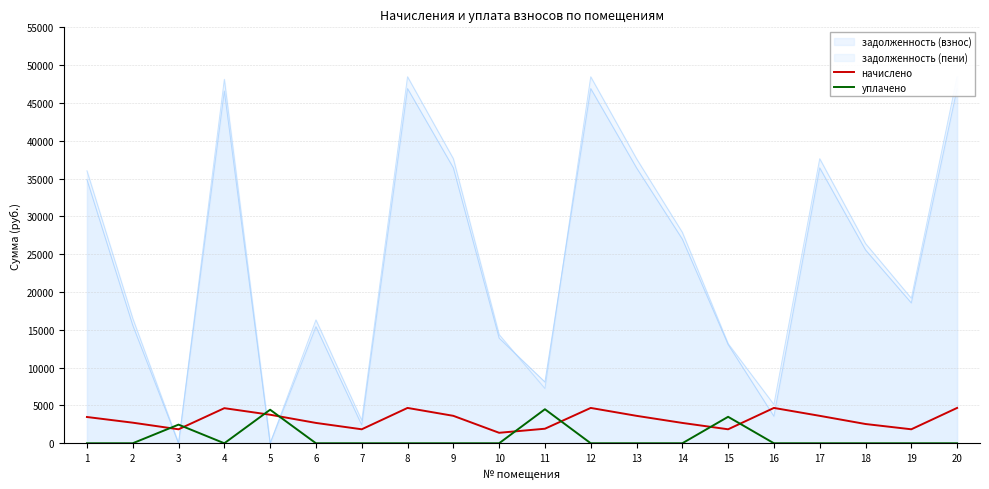

What is the difference between the highest and lowest values at 6?

2690.6